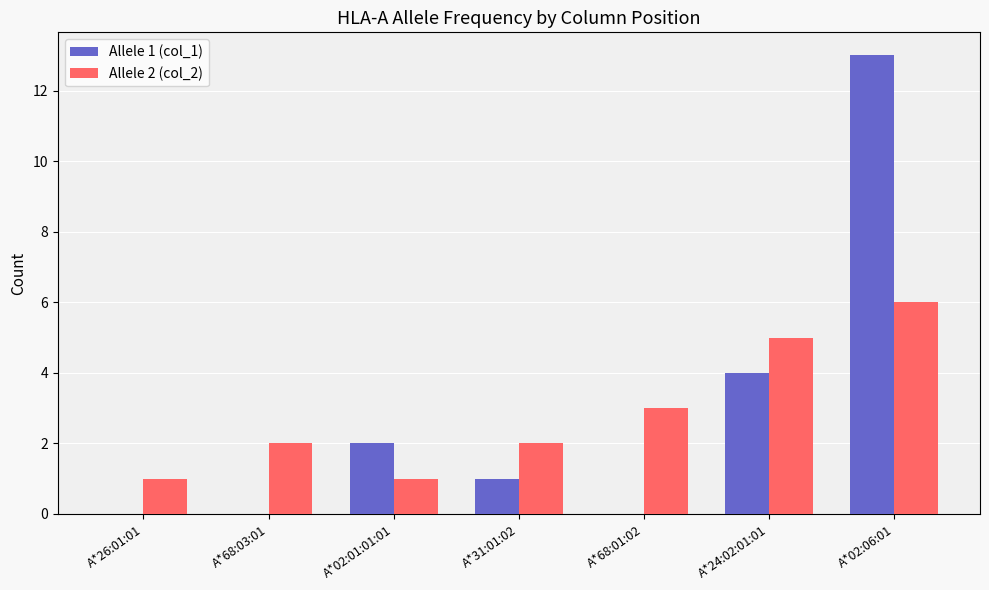

What is the maximum value shown in the chart?

13